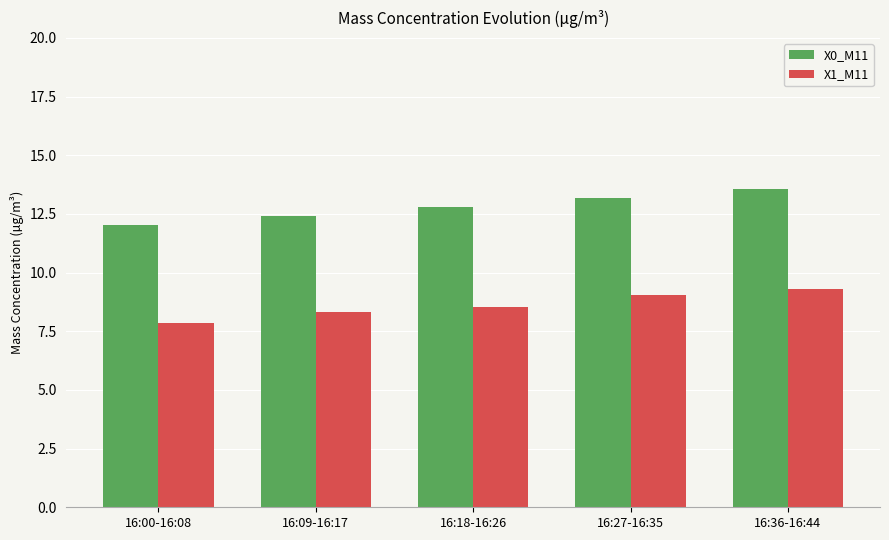

What is the value of the X1_M11 bar at the 4th from the left?

9.1